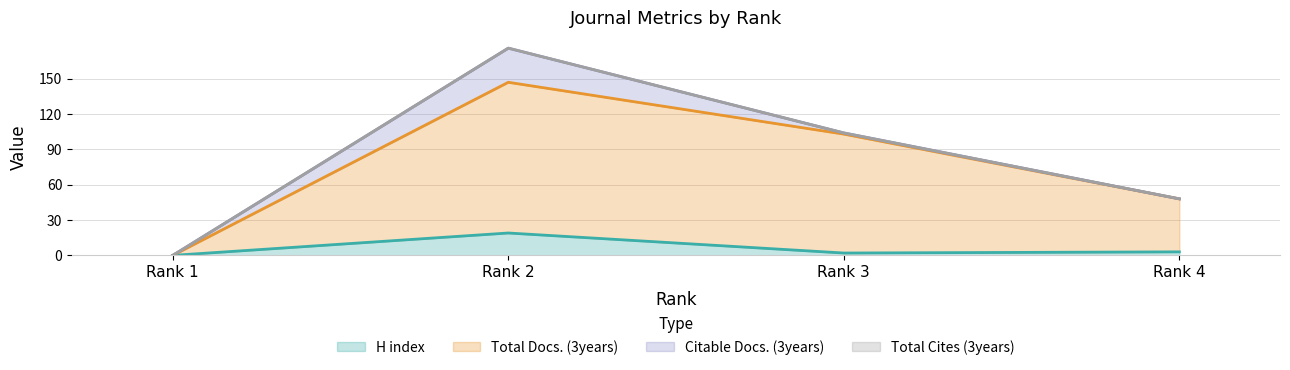

What value does the H index series have at Rank 2?

19